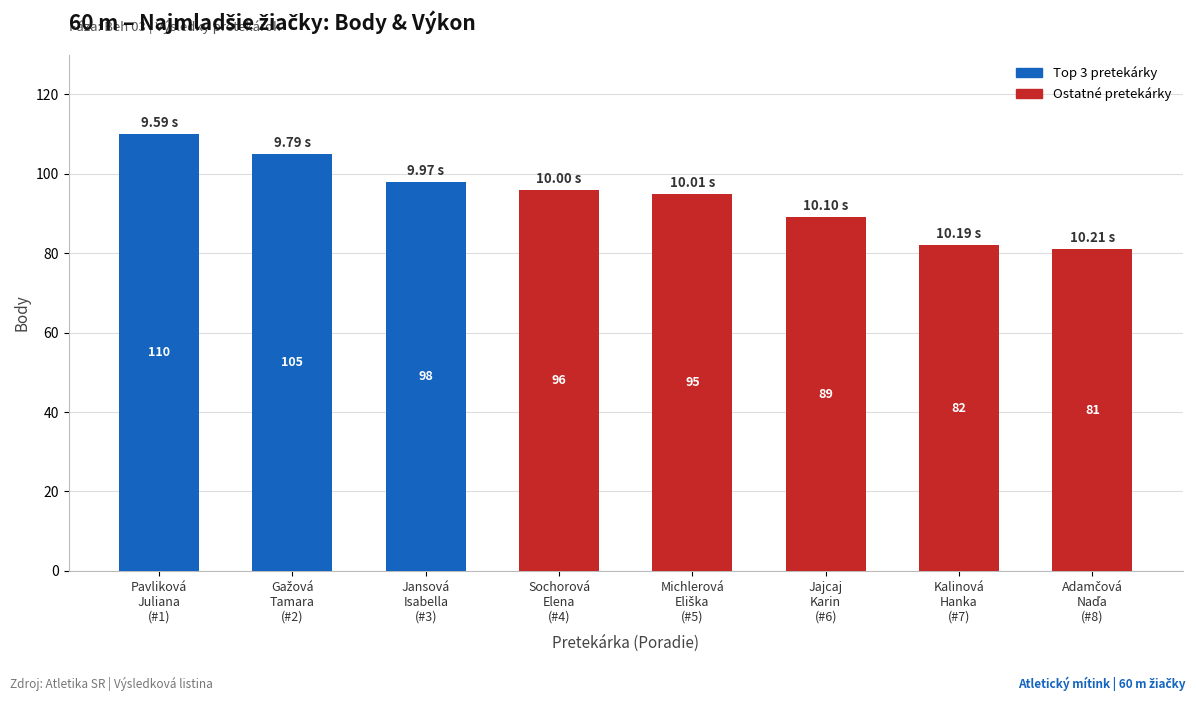

What is the difference between the maximum and minimum values?

29